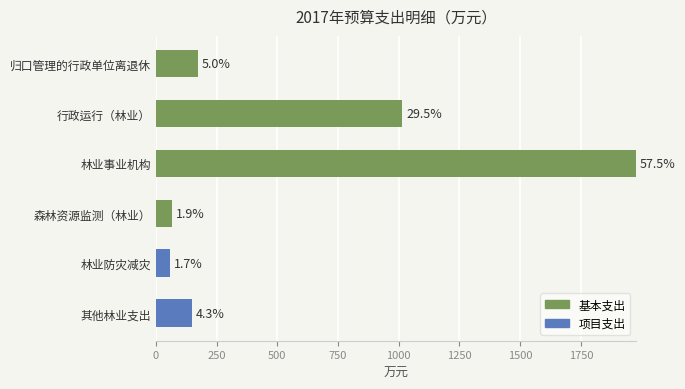

What are all the series names shown in the legend?

基本支出, 项目支出